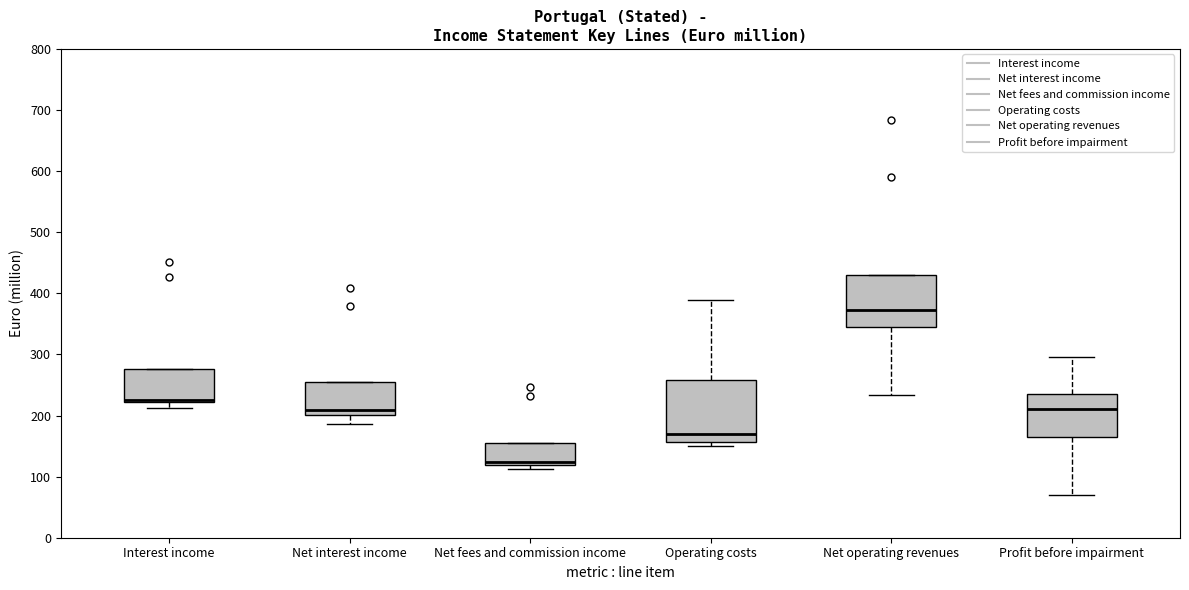

Which box is the tallest, from its lower edge to its upper edge?

Operating costs